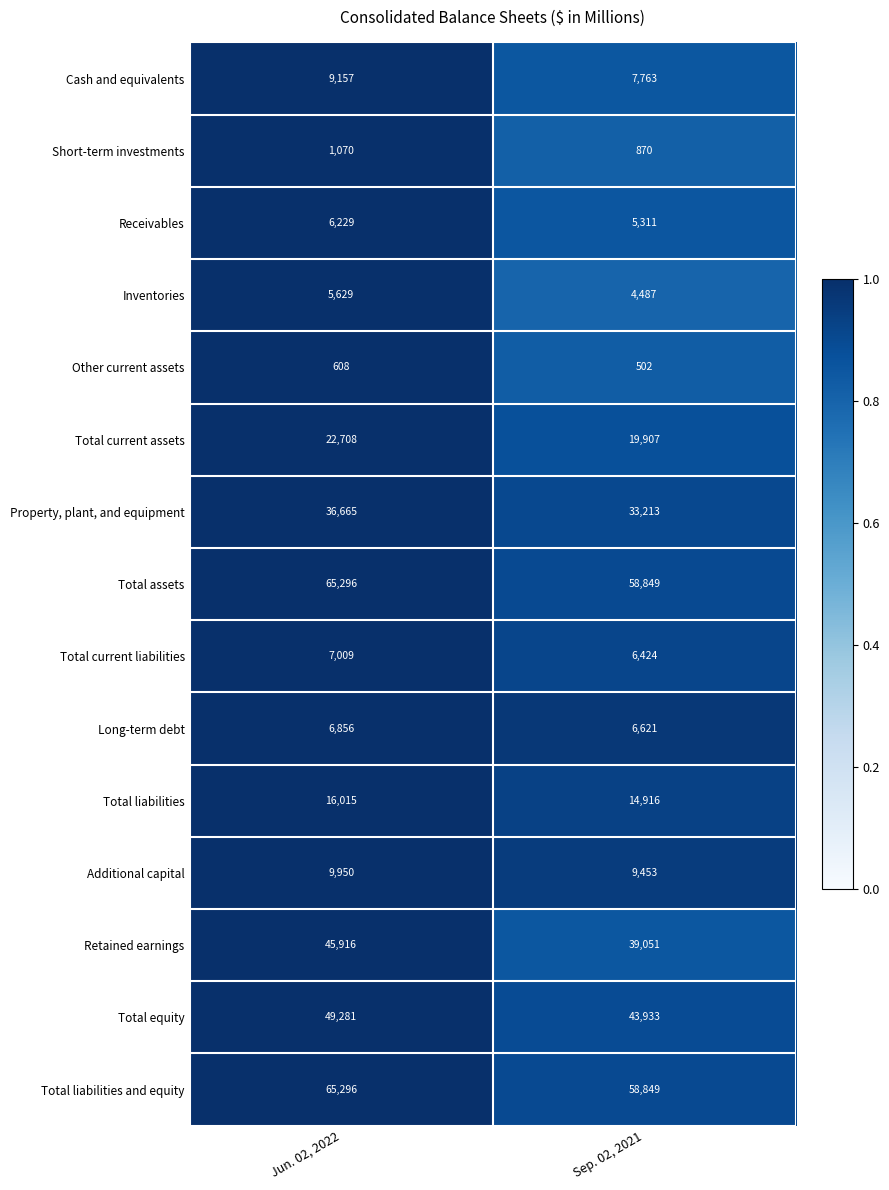

List the labels in order of Total assets value, largest first.

Jun. 02, 2022, Sep. 02, 2021